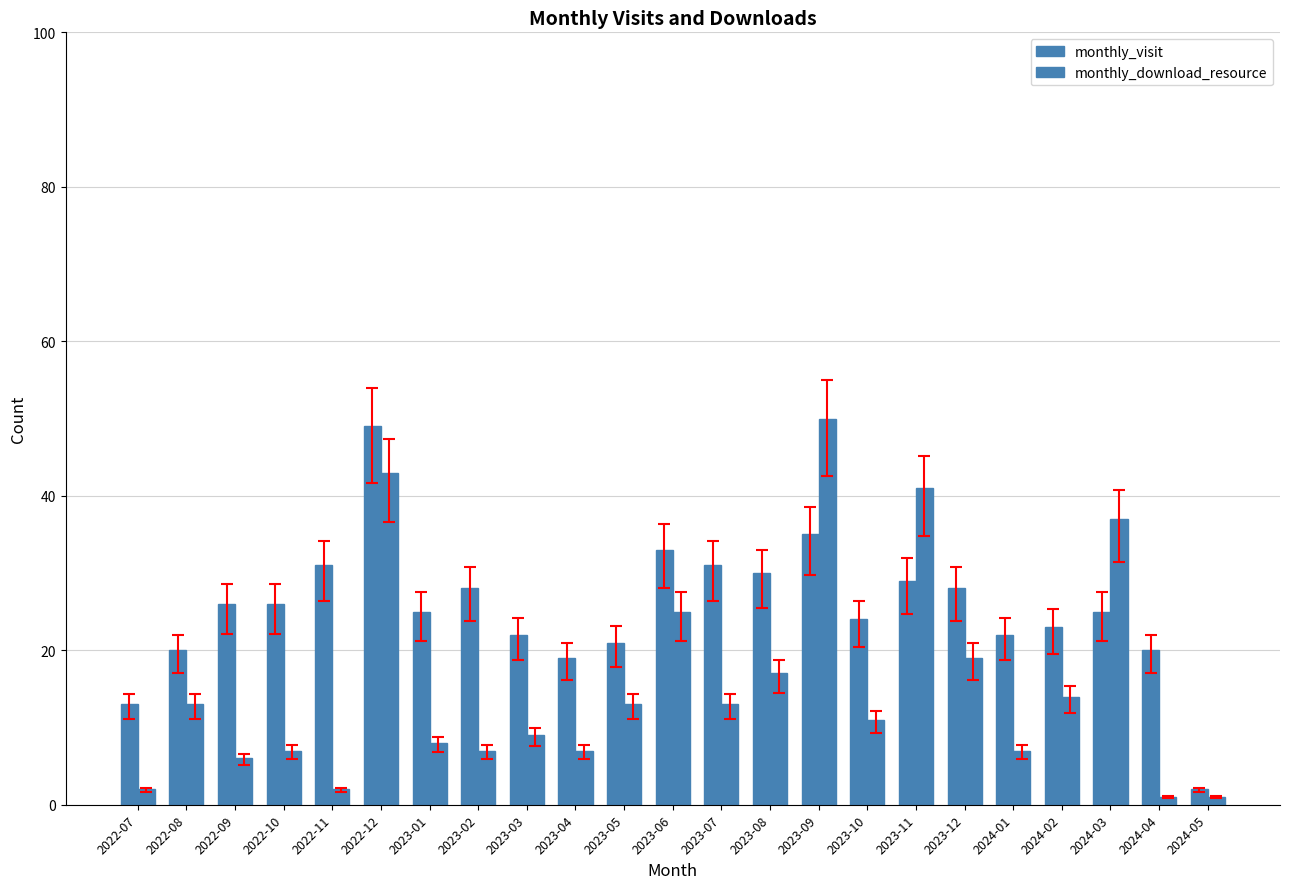

What is the sum of the monthly_visit values at 2023-03 and 2023-01?

47